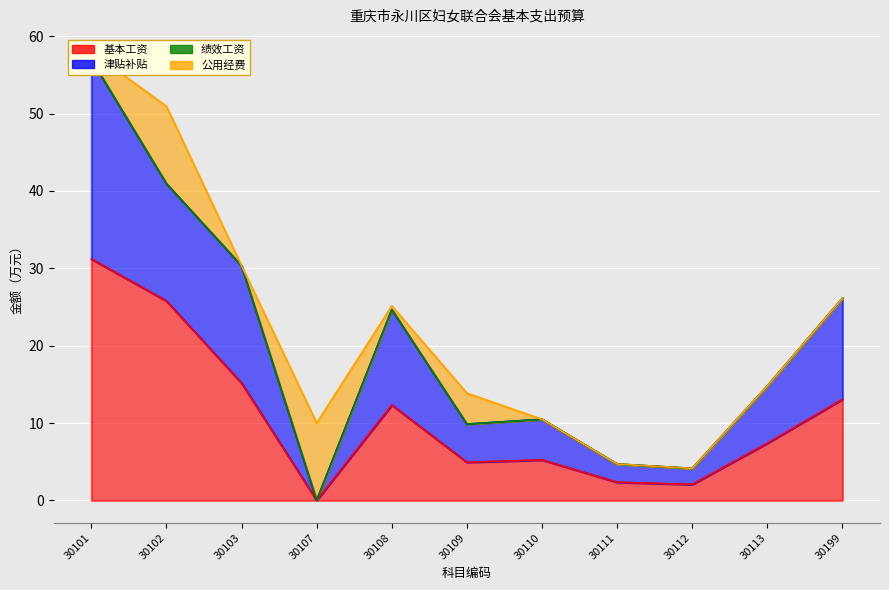

True or false: 基本工资 and 津贴补贴 cross at least once.

False